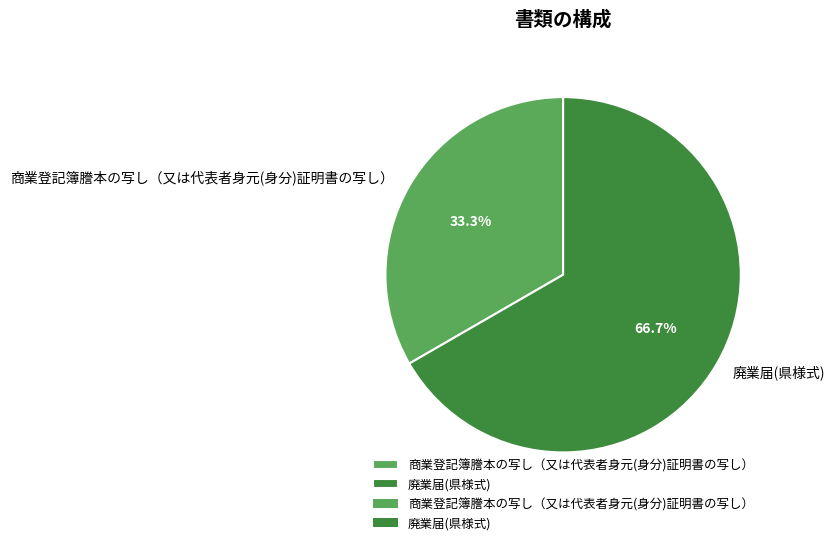

Between 廃業届(県様式) and 商業登記簿謄本の写し（又は代表者身元(身分)証明書の写し）, which is larger?

廃業届(県様式)